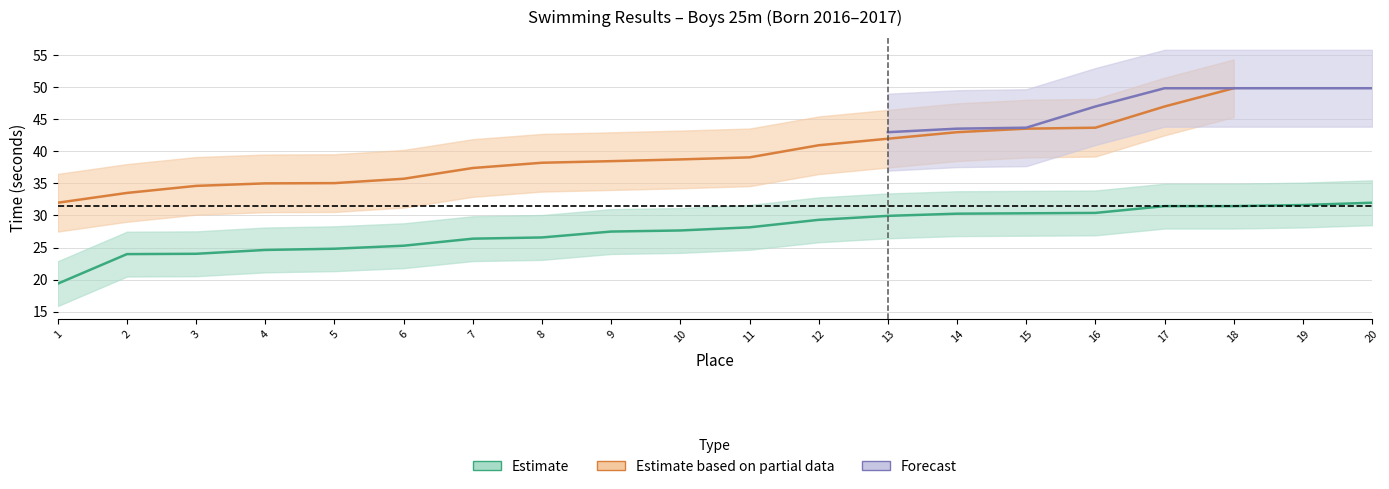

How many times do Forecast and Estimate based on partial data cross each other?

1